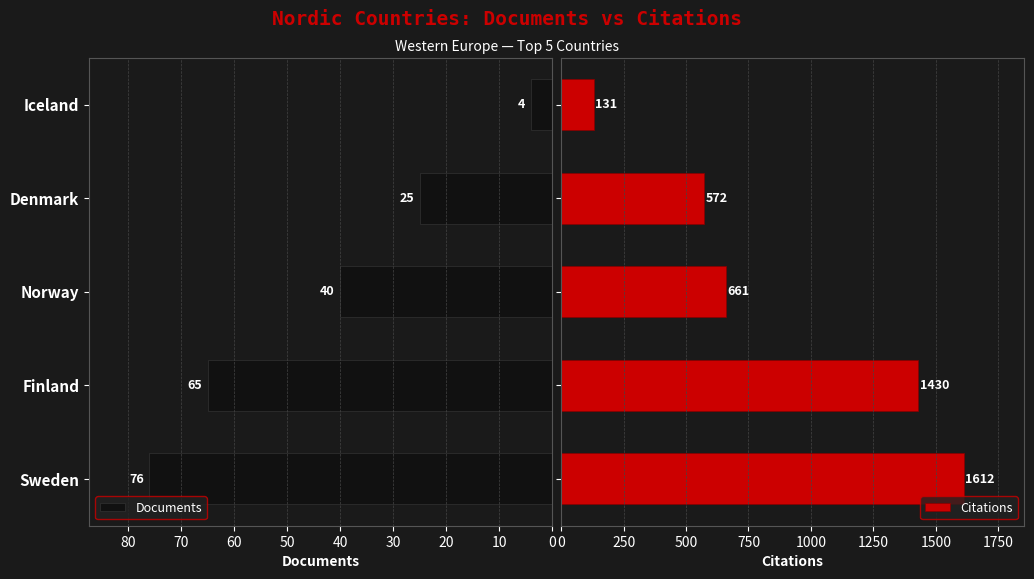

True or false: Documents has a value of 4 at Iceland.

True